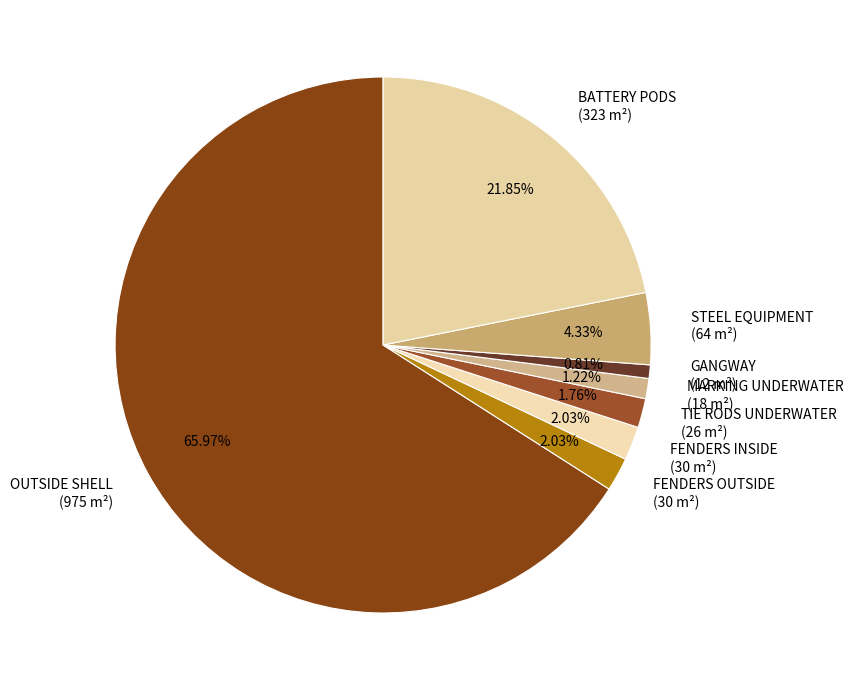

Count the number of slices in the pie.

8